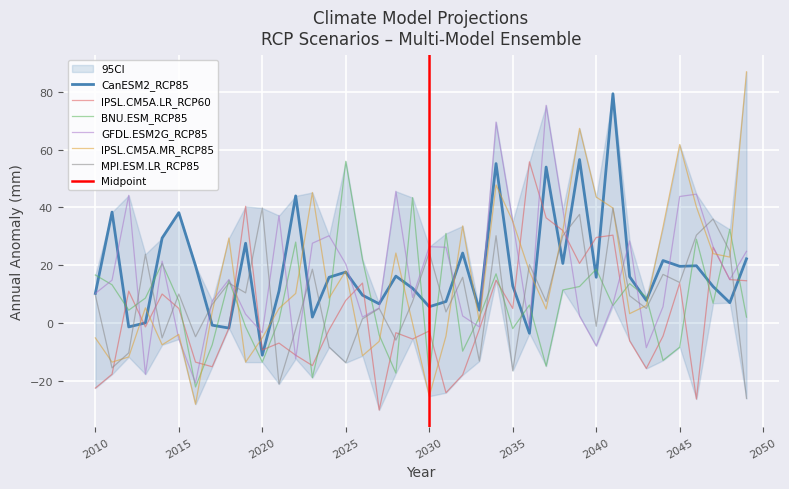

What is the approximate value of GFDL.ESM2G_RCP85 at 2038?

39.4